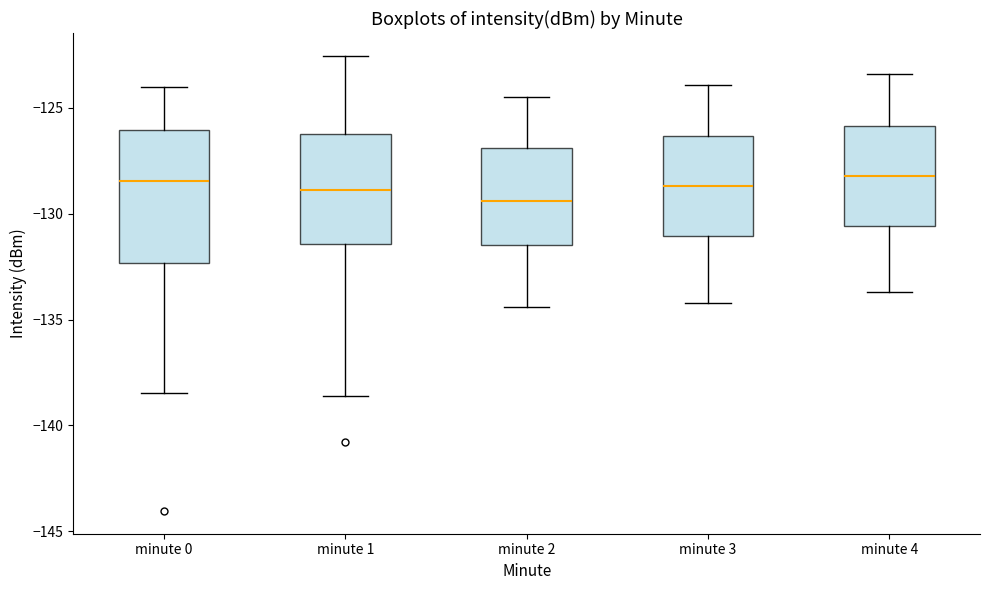

Comparing the boxes themselves (not the whiskers), which one is the tallest?

minute 0